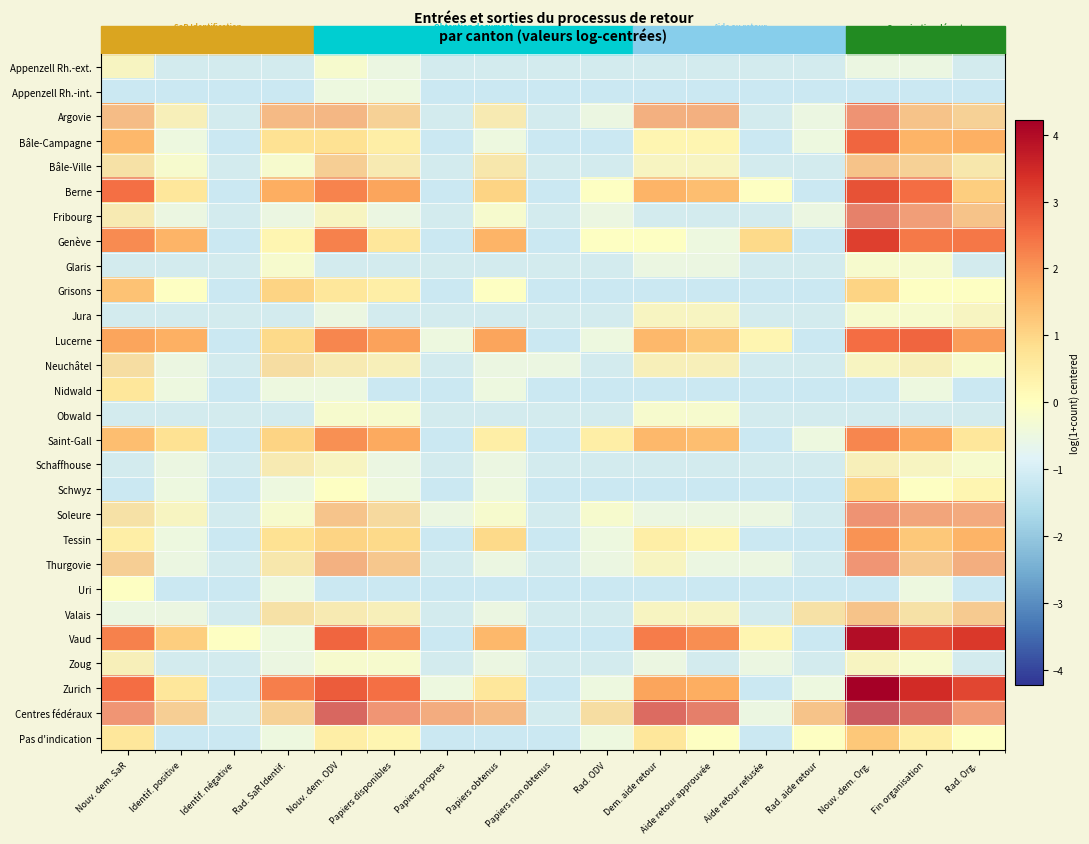

What is the total value across all series at Nouv. dem. SaR?

19.6